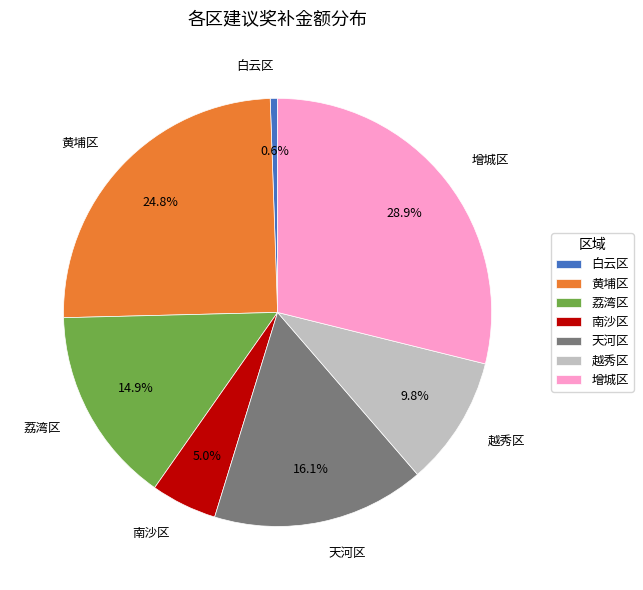

How many segments does this pie chart have?

7